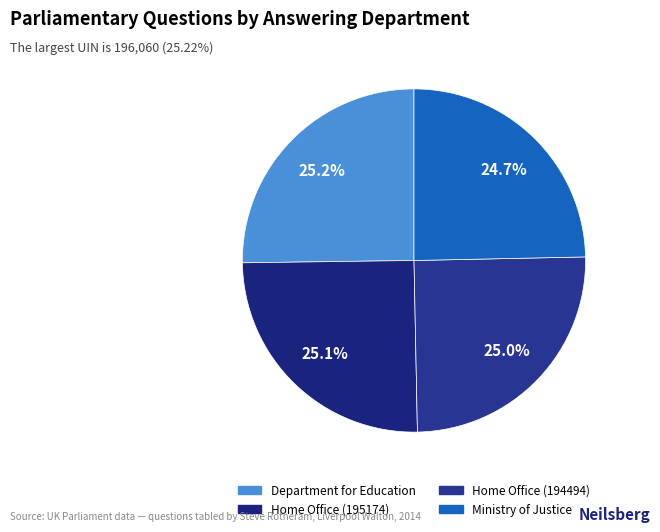

How many slices are in this pie chart?

4